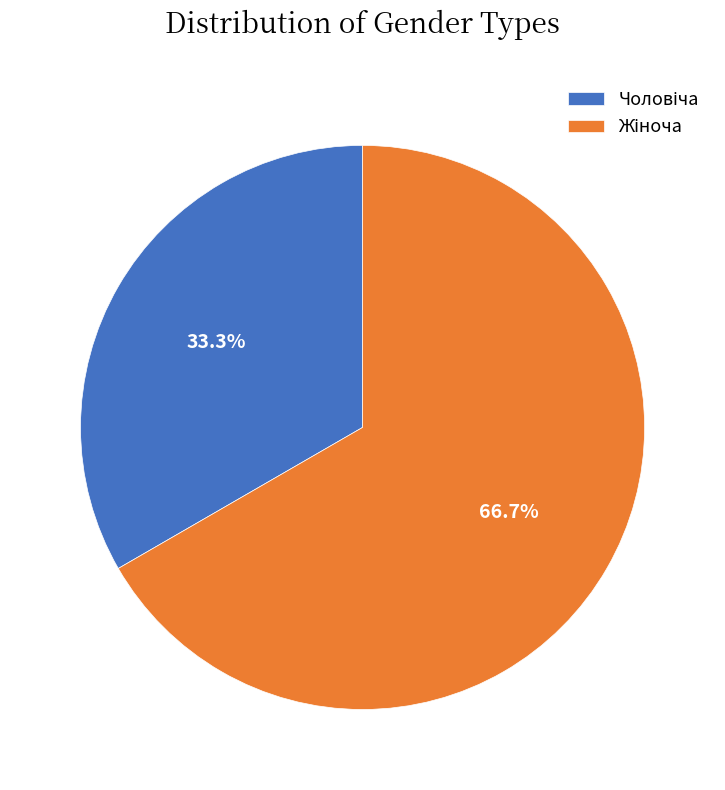

Is there any slice that represents more than half of the pie?

Yes